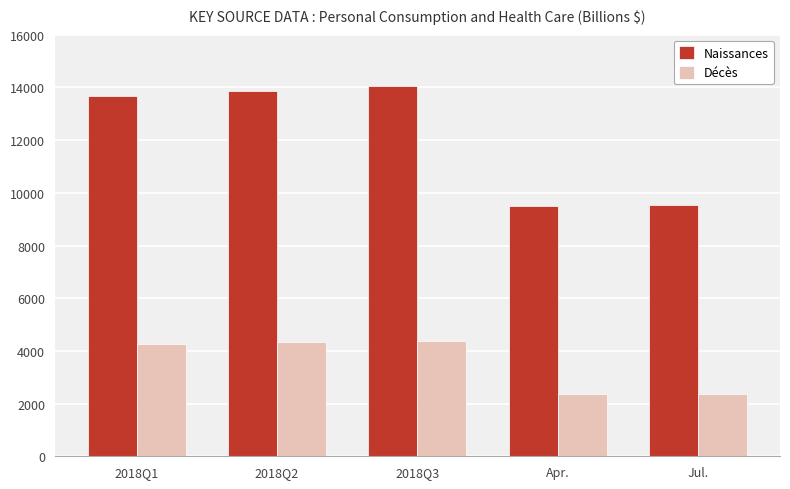

Is the value of Naissances at Apr. greater than the value of Décès at 2018Q1?

Yes